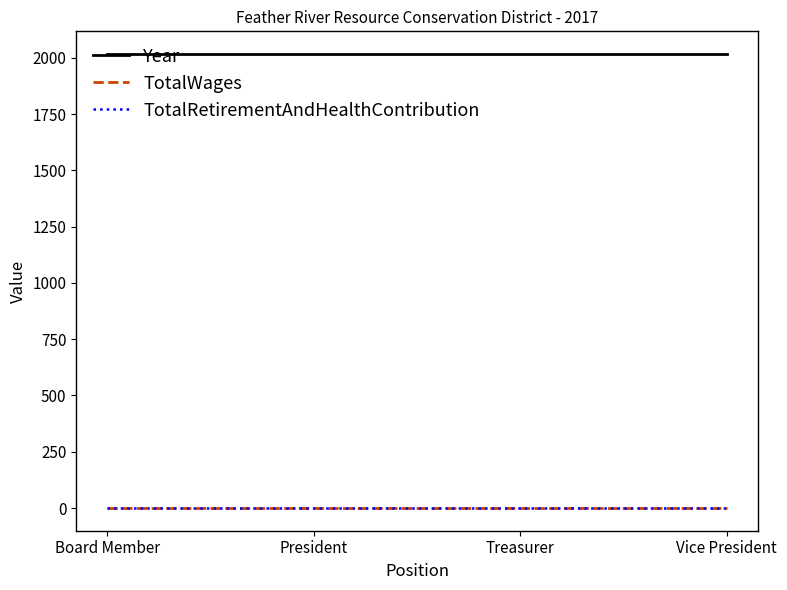

Is this an area chart (filled region under the line)?

No